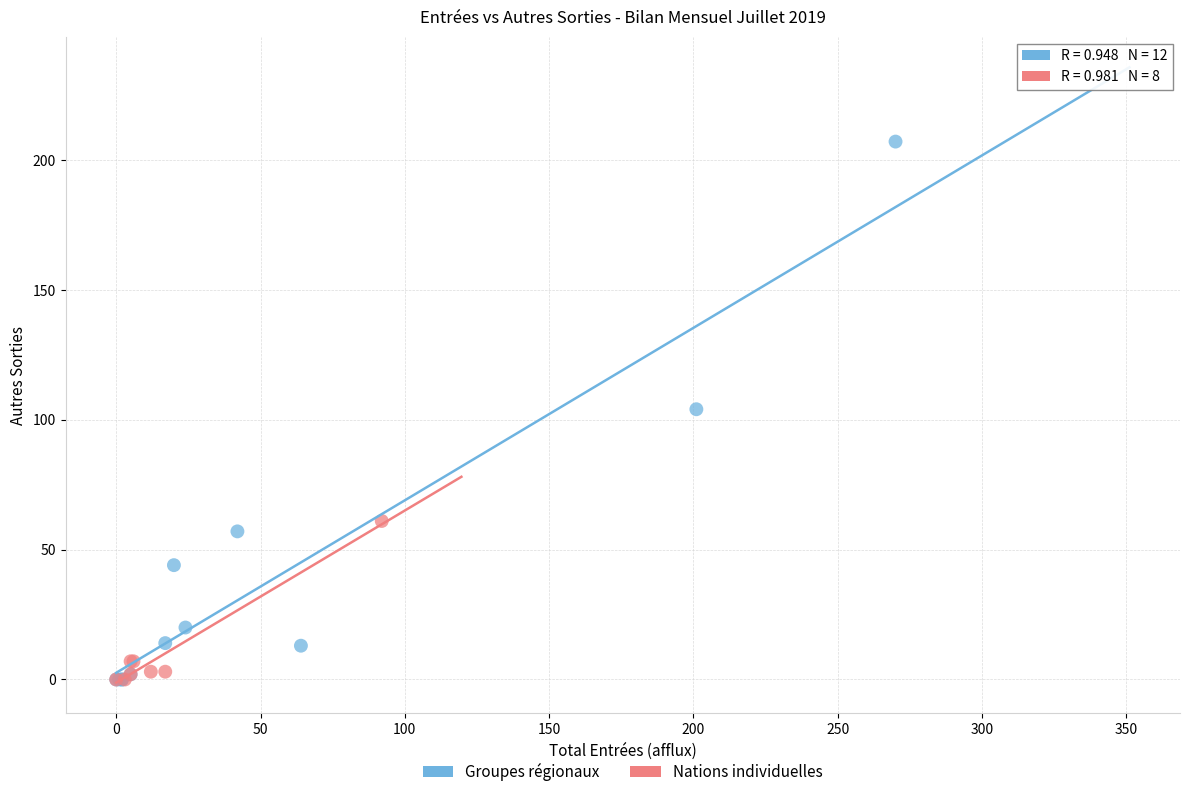

Which series reaches the maximum Y coordinate?

Groupes régionaux